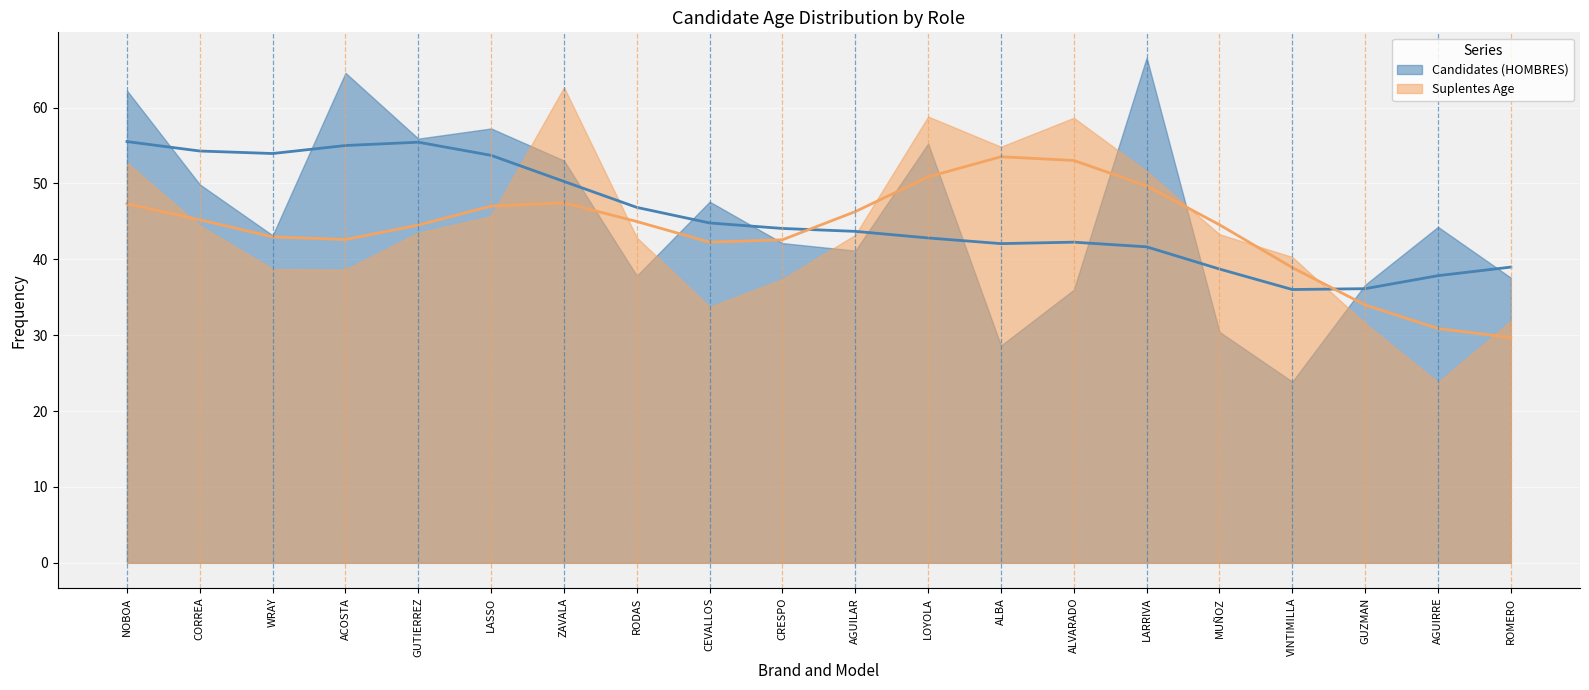

Between which two adjacent categories do Candidates (HOMBRES) and Suplentes Age first intersect?

LASSO and ZAVALA